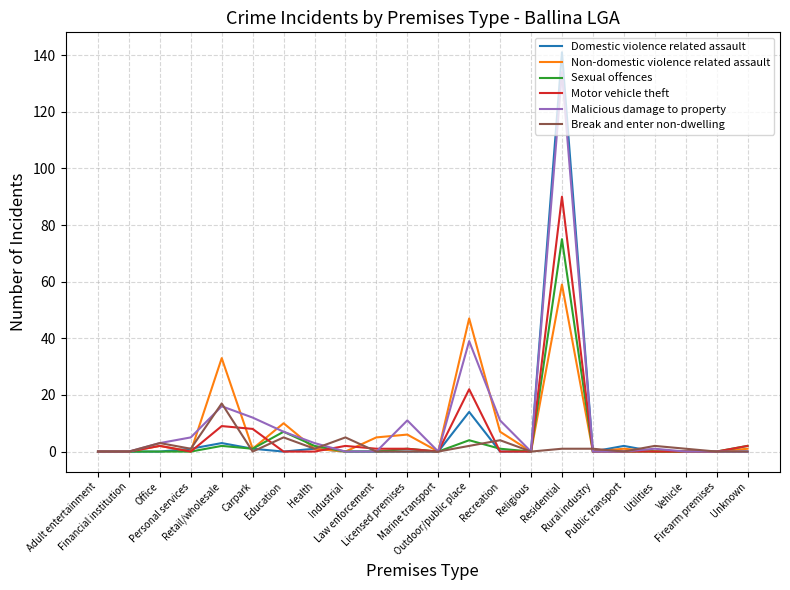

What is the maximum value shown in the chart?

141